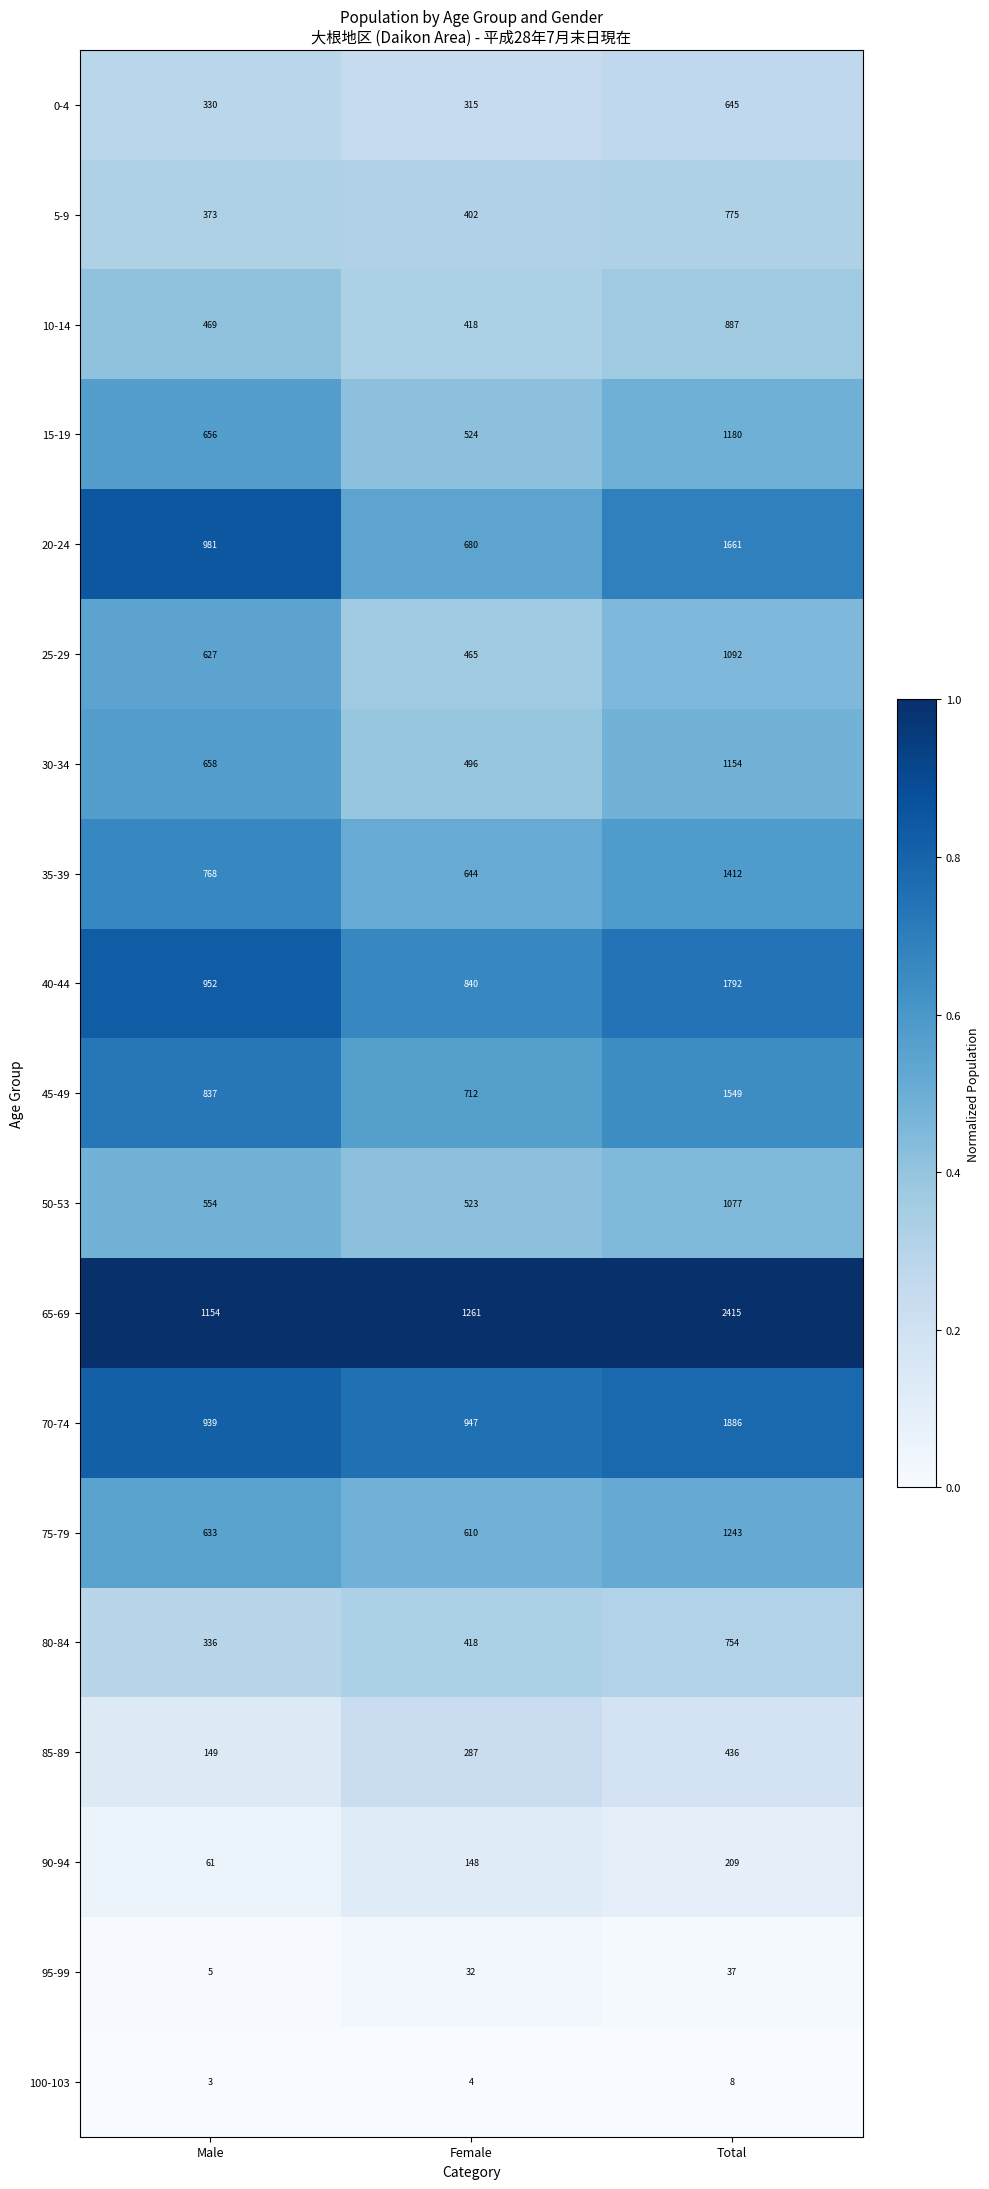

How many data points does each series have?

3